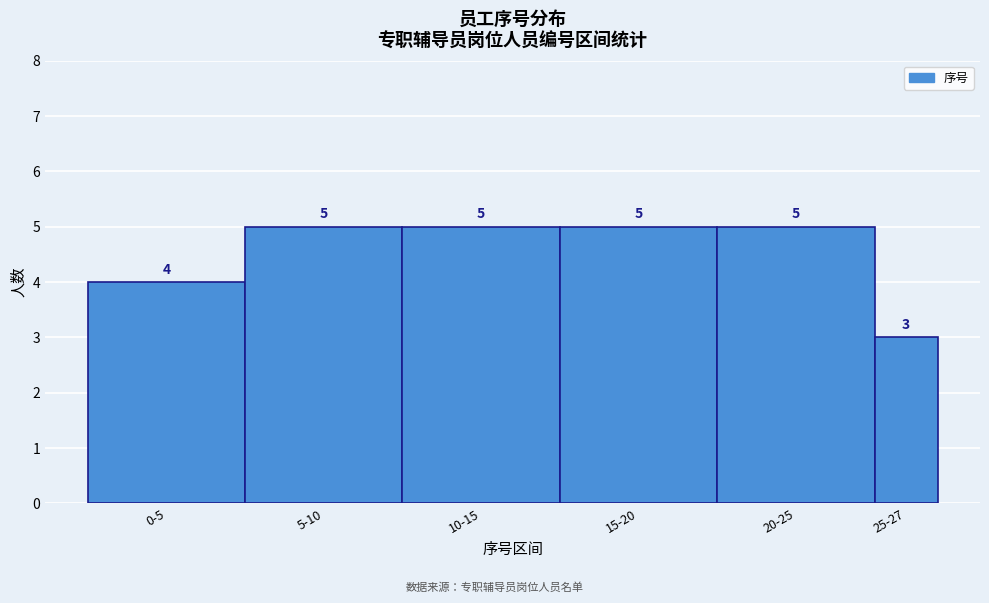

Reading left to right, what are all the values shown in this chart?

4	5	5	5	5	3